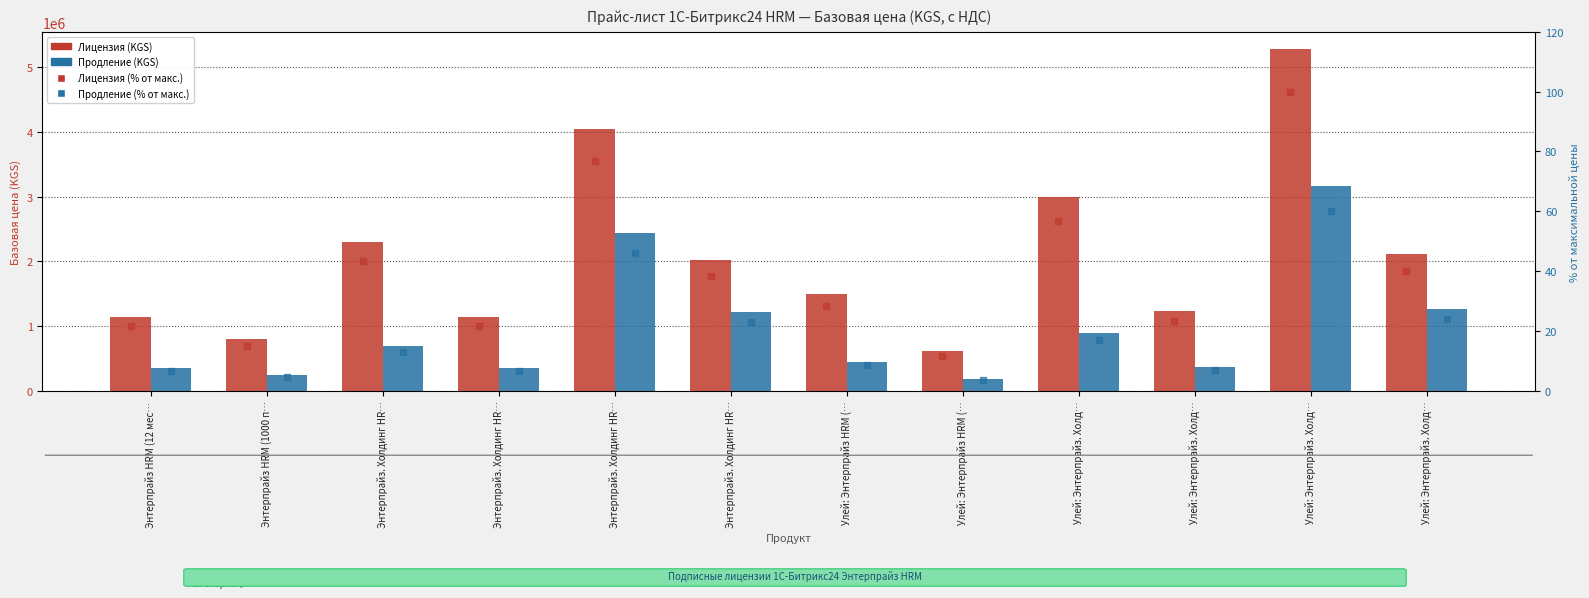

Is the value of Лицензия (KGS) at Энтерпрайз HRM (1000 п… greater than the value of Лицензия (KGS) (% от макс.) at Энтерпрайз. Холдинг HR…?

Yes